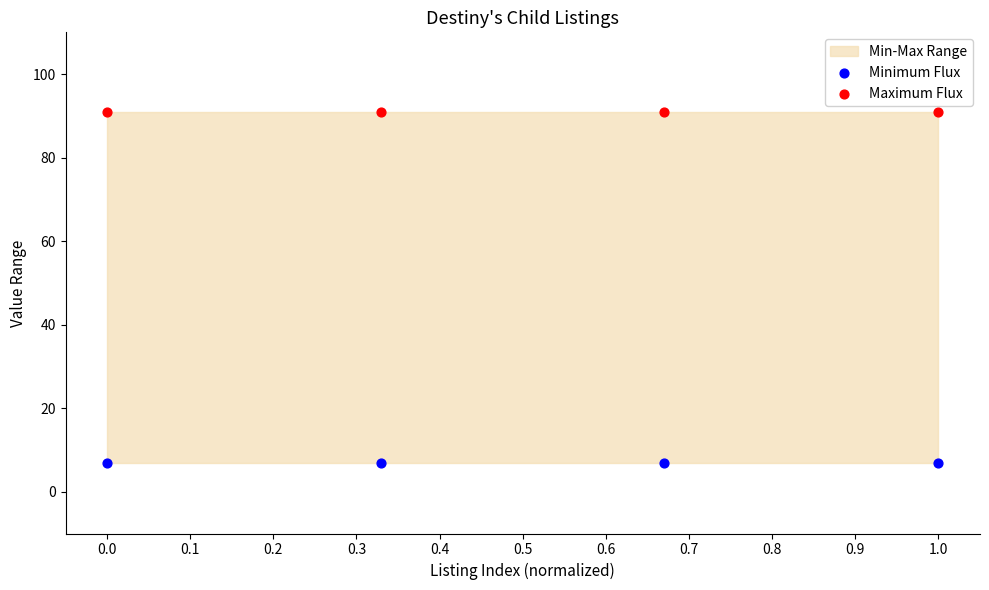

Which series contains the highest Y value?

Maximum Flux